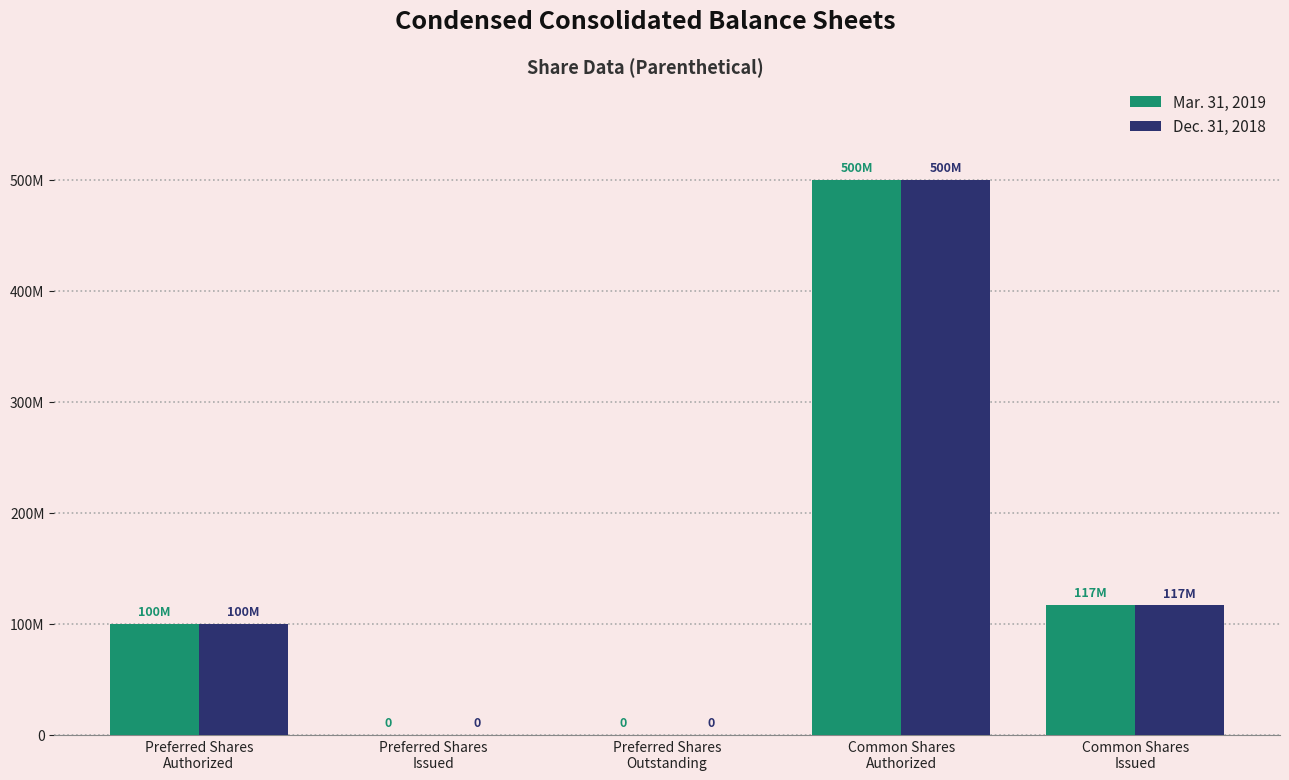

Reading left to right, transcribe all the data shown in this chart.

Mar. 31, 2019: Preferred Shares
Authorized=100000000	Preferred Shares
Issued=0	Preferred Shares
Outstanding=0	Common Shares
Authorized=500000000	Common Shares
Issued=117100000
Dec. 31, 2018: Preferred Shares
Authorized=100000000	Preferred Shares
Issued=0	Preferred Shares
Outstanding=0	Common Shares
Authorized=500000000	Common Shares
Issued=116800000